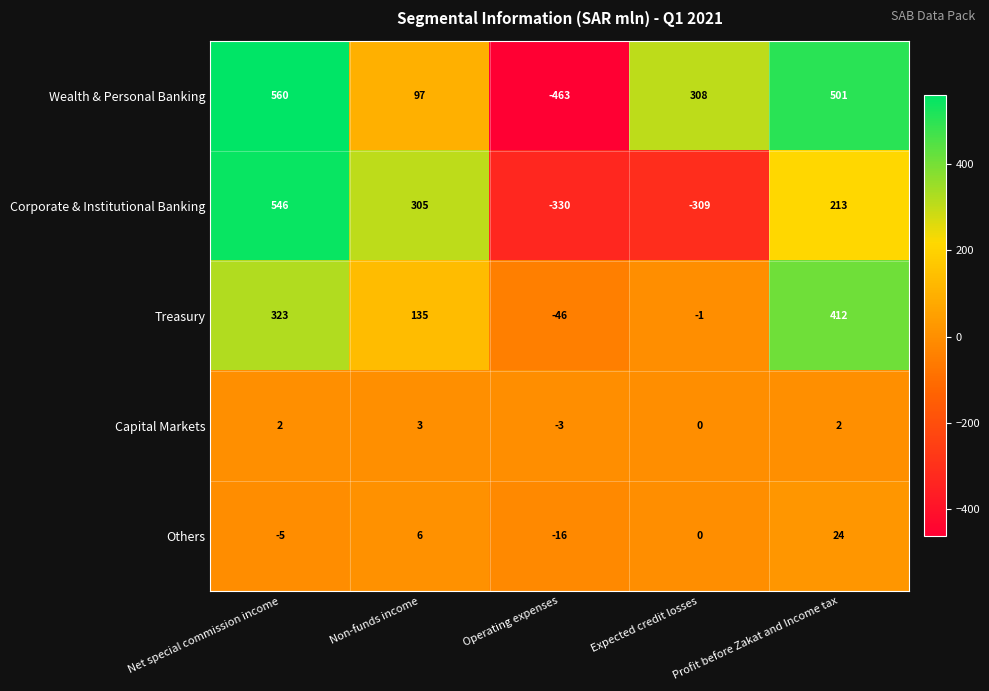

What is the sum of all Treasury values?

823